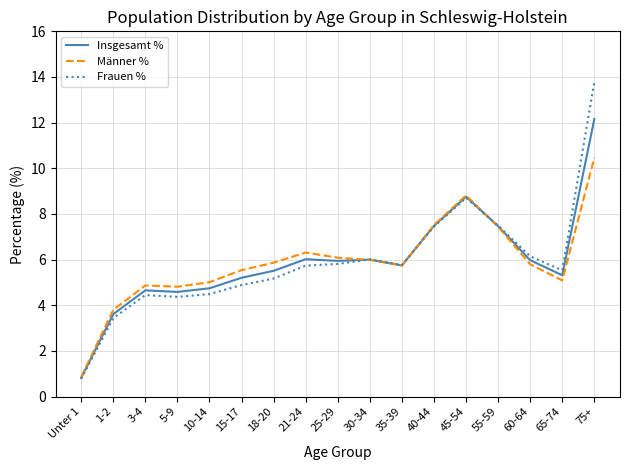

At which category is the sum across all series the highest?

75+